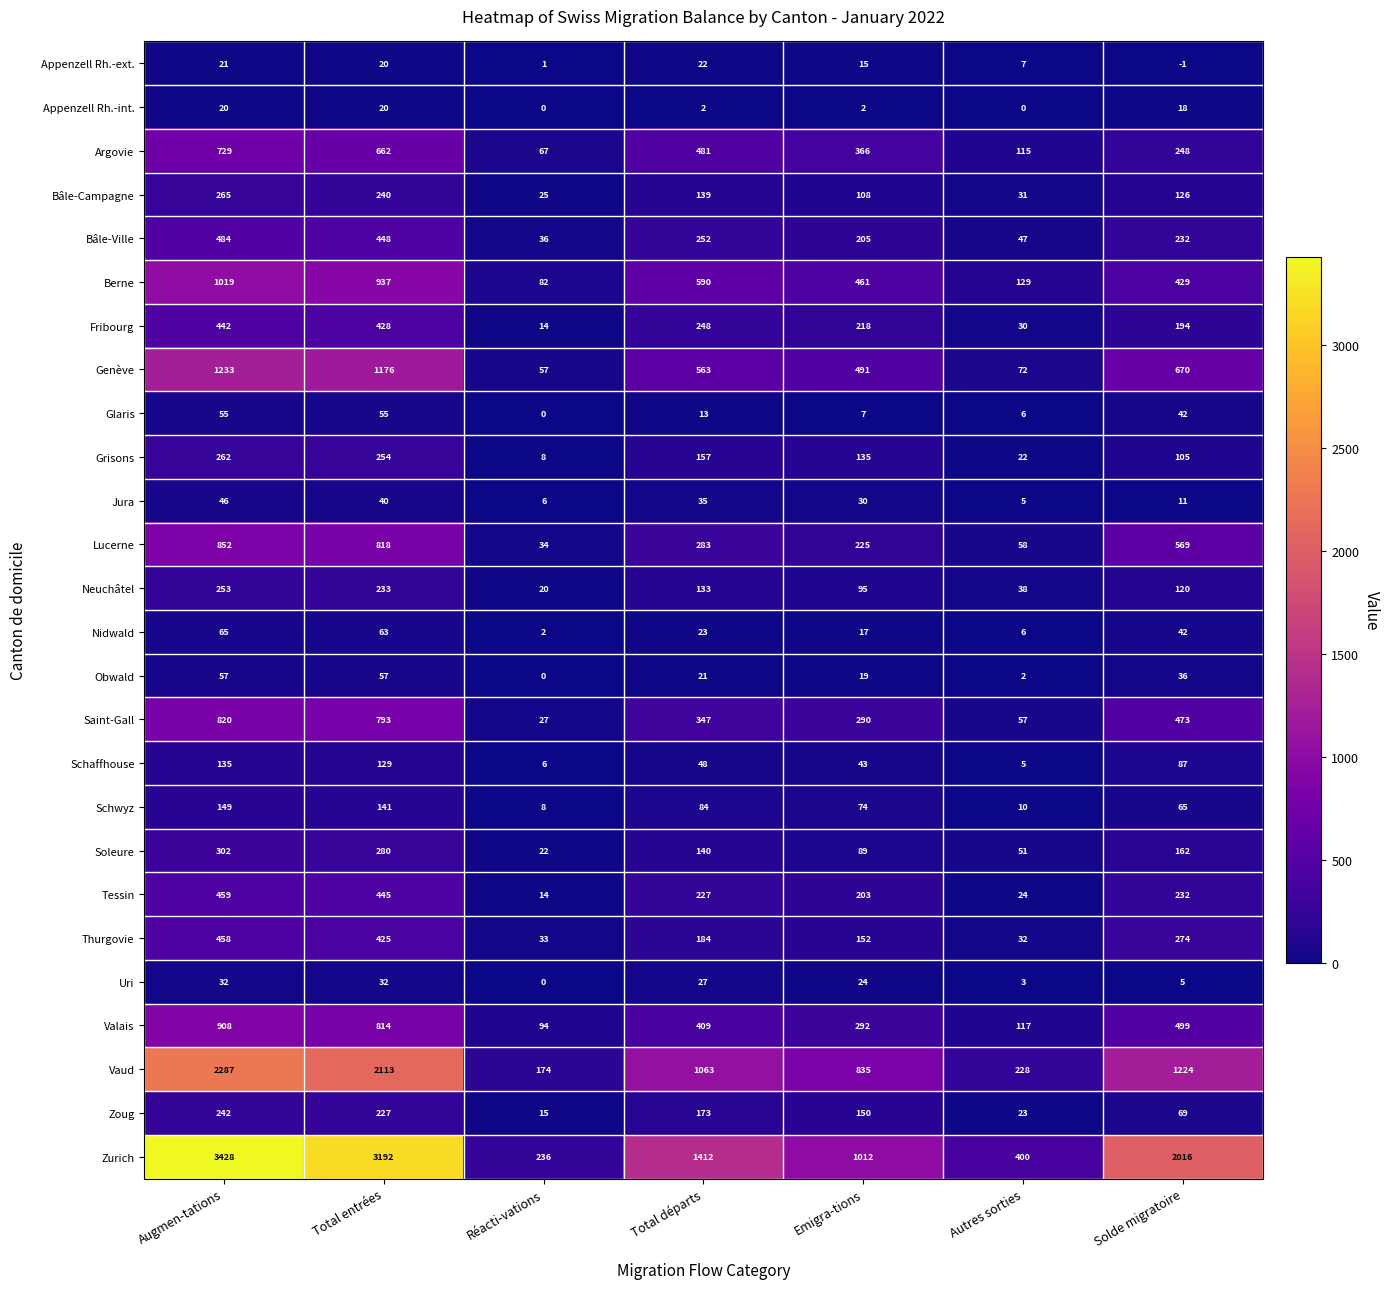

What is the difference between the maximum and minimum values in the Appenzell Rh.-int. series?

20